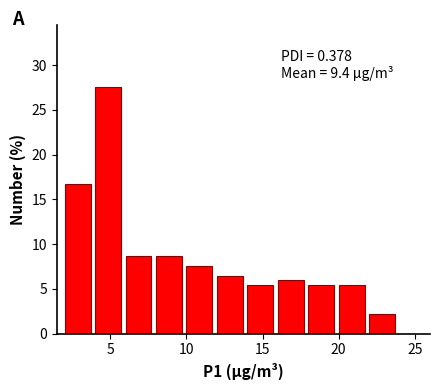

Over which range of the x-axis is the bar tallest?

4 to 6